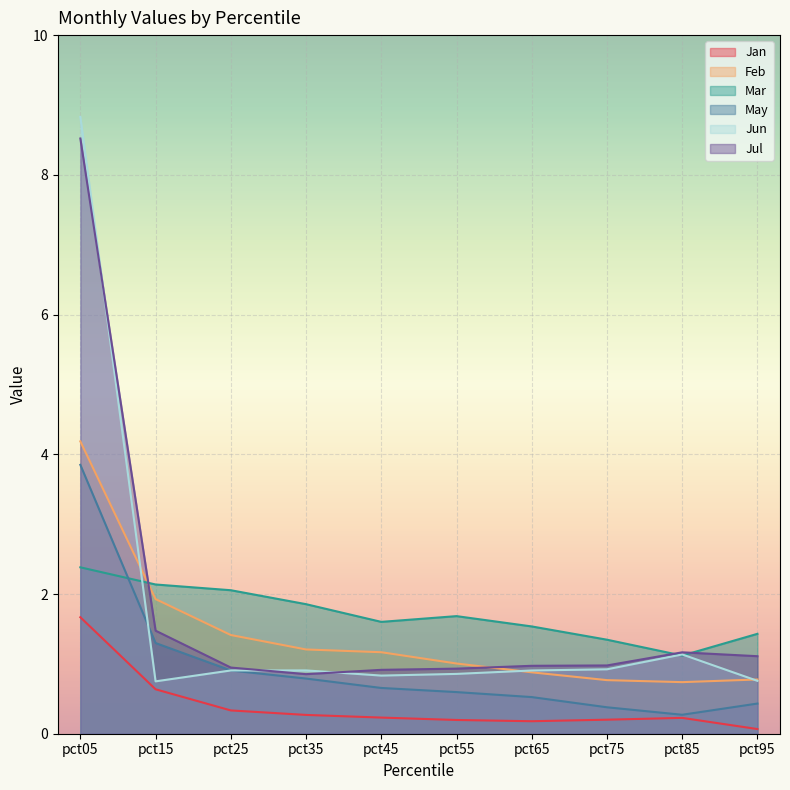

The May series shows 0.4 at pct25. True or false?

False